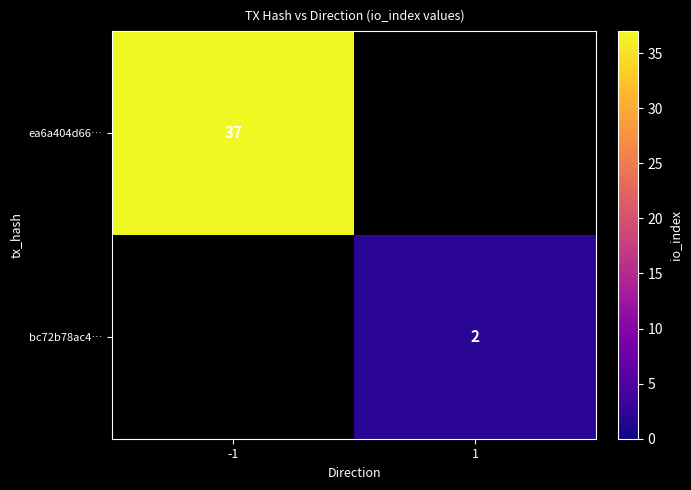

True or false: ea6a404d66… has a value of 37 at -1.

True